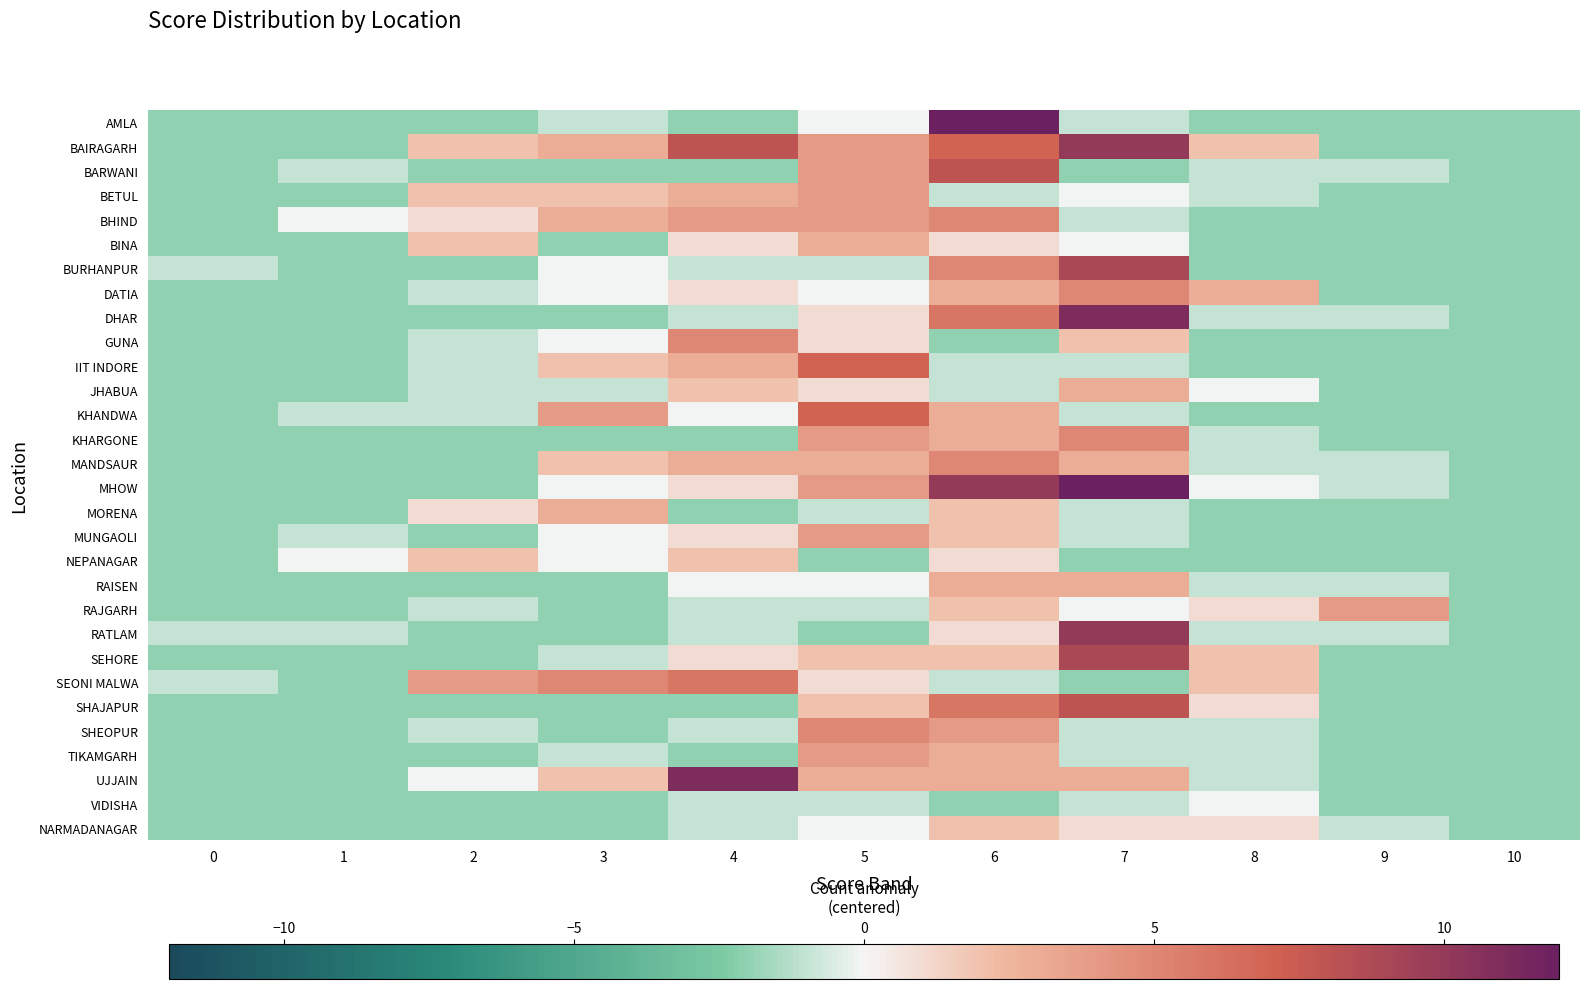

At which category is the sum across all series the highest?

6